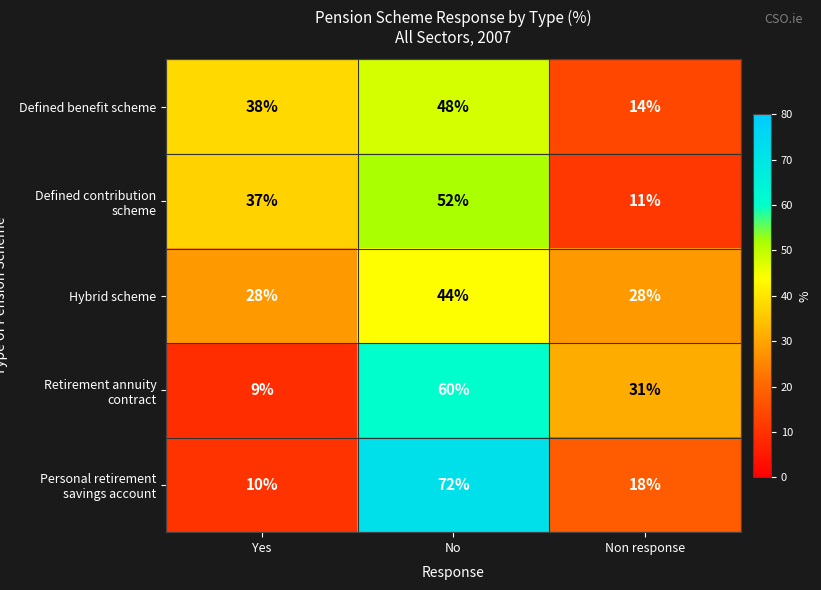

At which category is the sum across all series the highest?

No